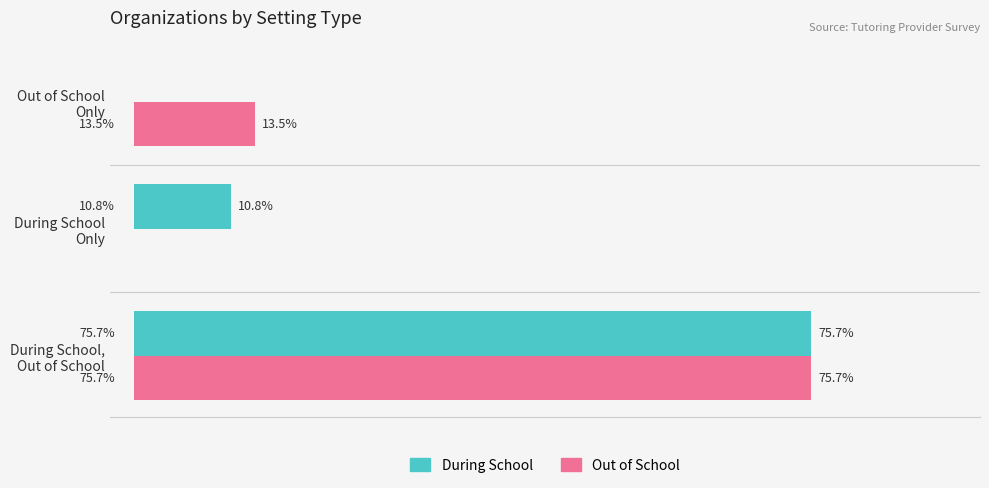

Which series has the largest total across all categories?

Out of School